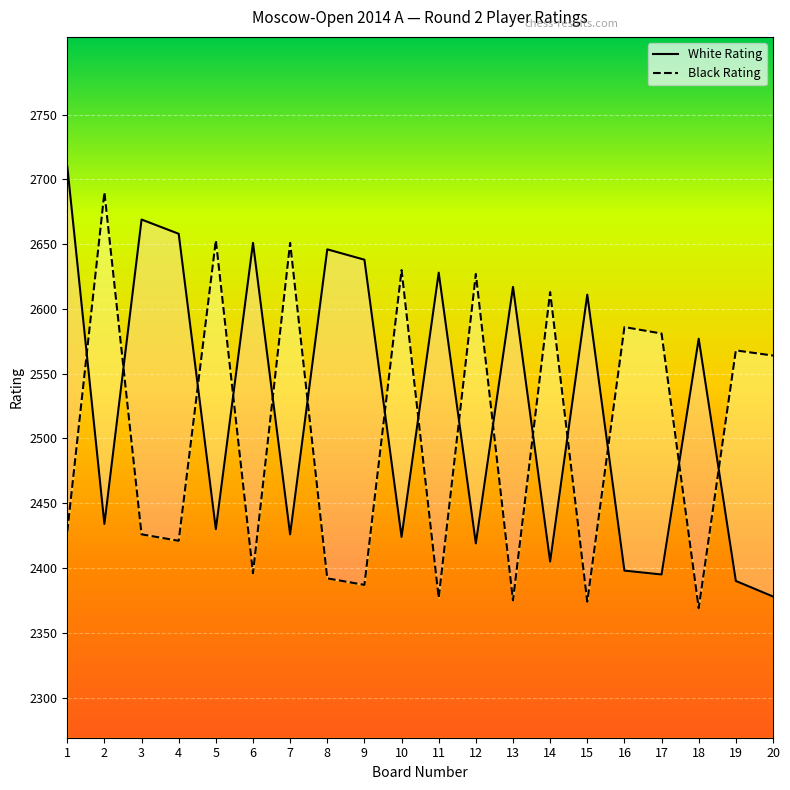

What are all the series names shown in the legend?

White Rating, Black Rating